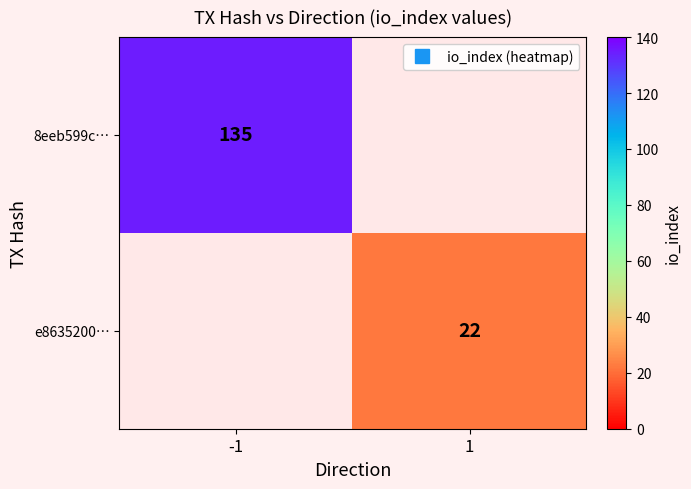

Which has a higher value, 1 or -1?

-1